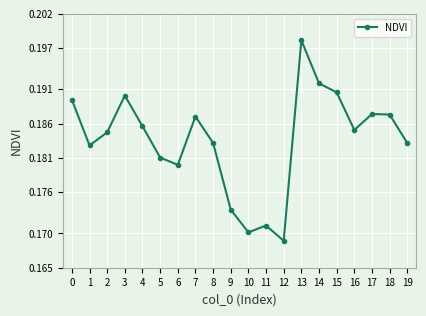

Is it true that the value at 13 is 0.1?

False